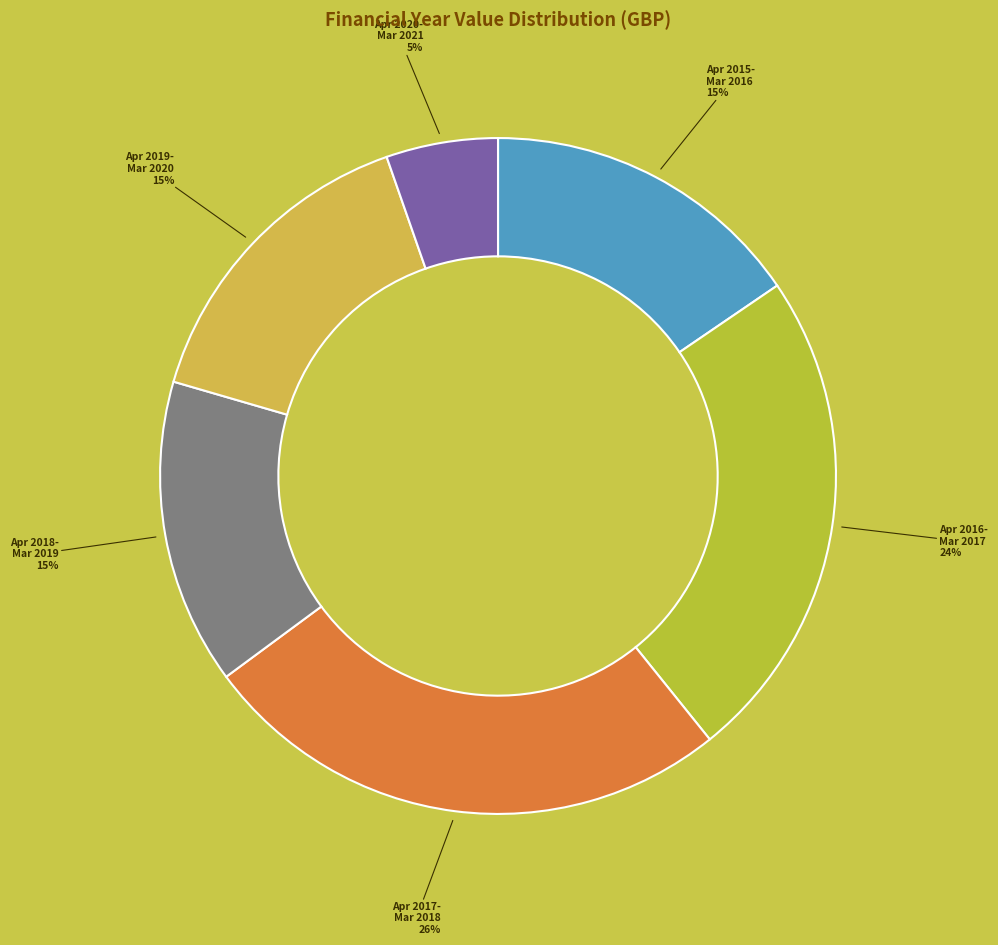

Is there any slice that represents more than half of the pie?

No